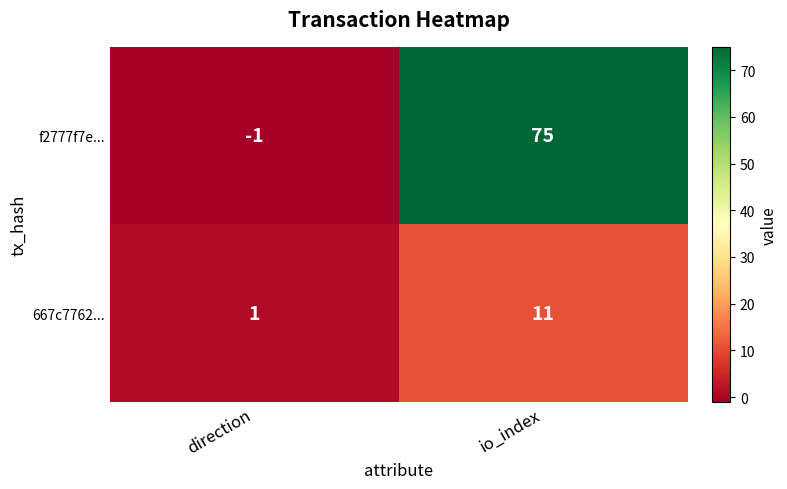

Which series has the widest spread of values?

f2777f7e...